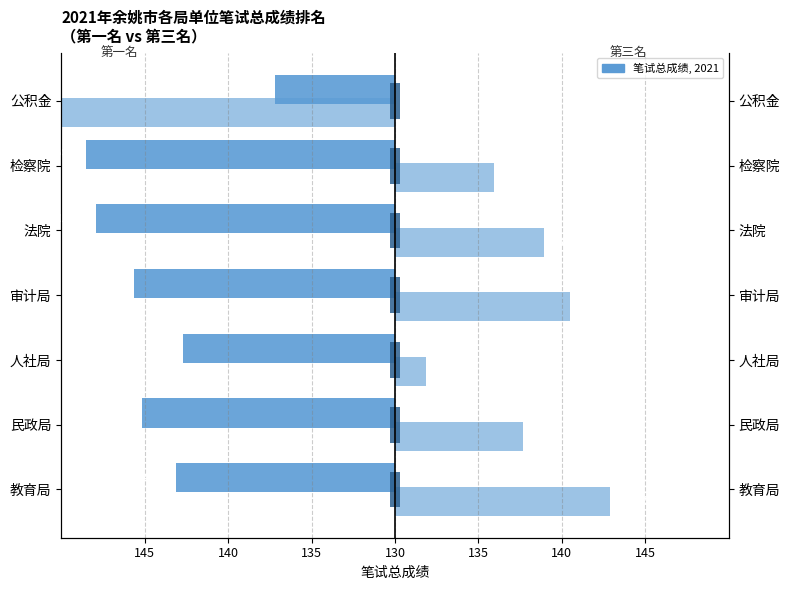

What is the maximum value for 第一名?

-7.2